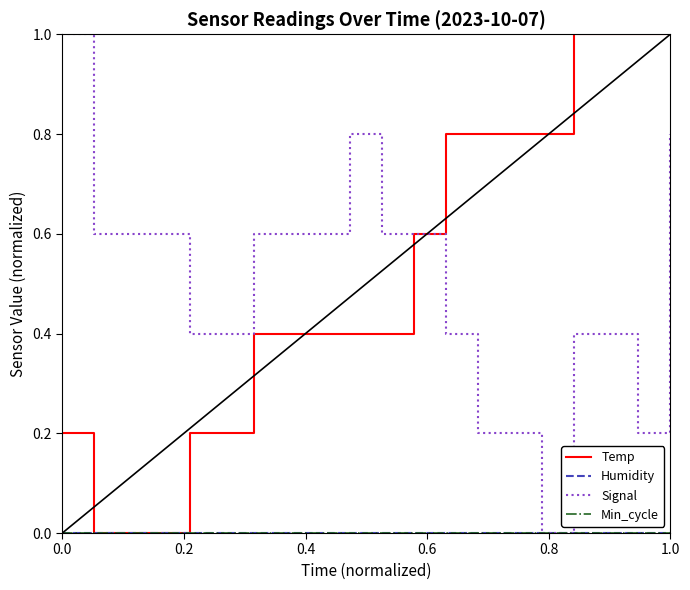

Is this an area chart (filled region under the line)?

No